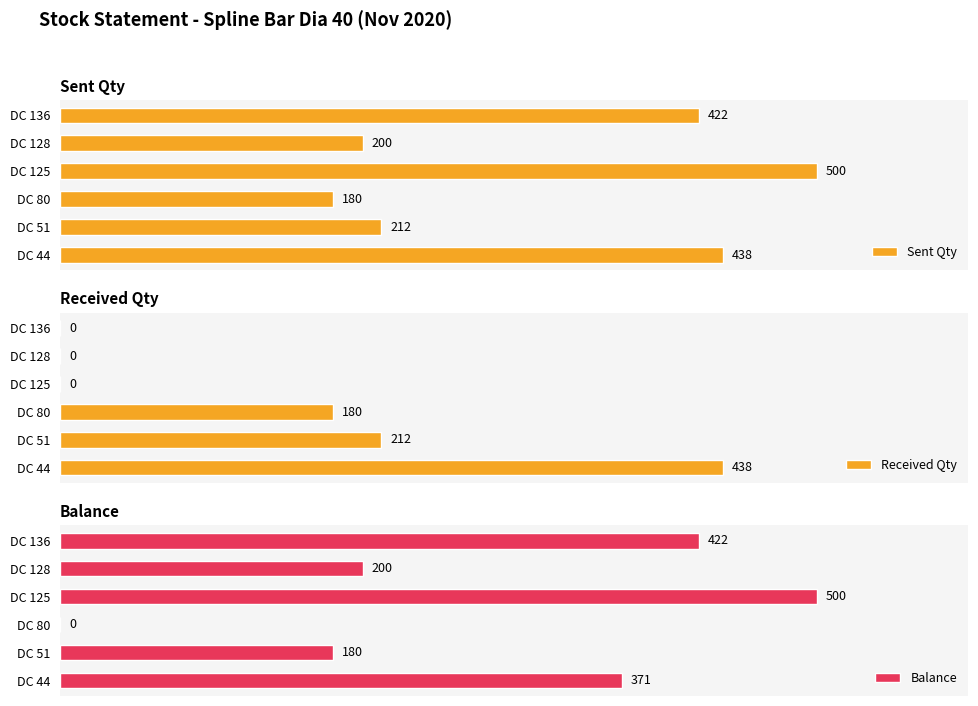

At which label does Balance reach its peak?

DC 125